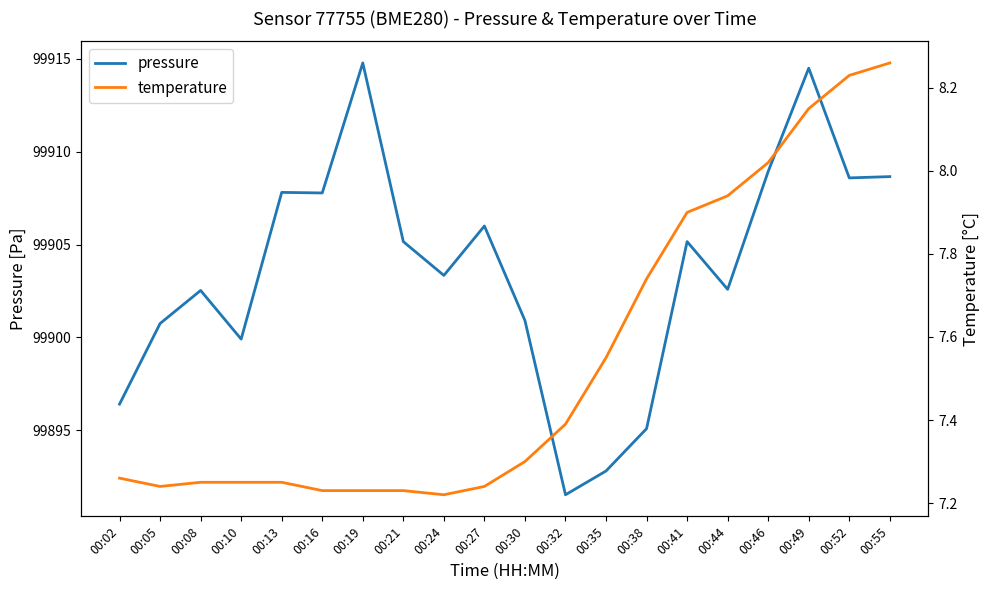

The pressure series shows 99907.8 at 00:13. True or false?

True